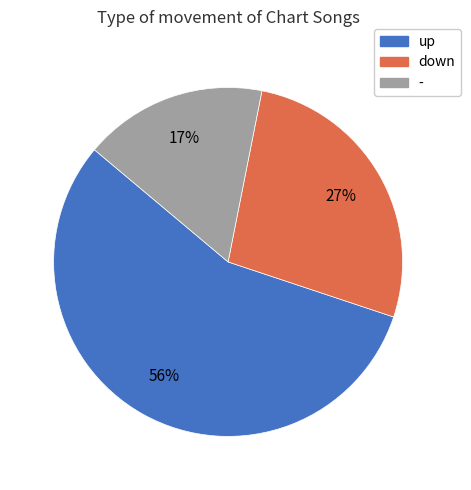

Rank the categories by value from lowest to highest.

-, down, up